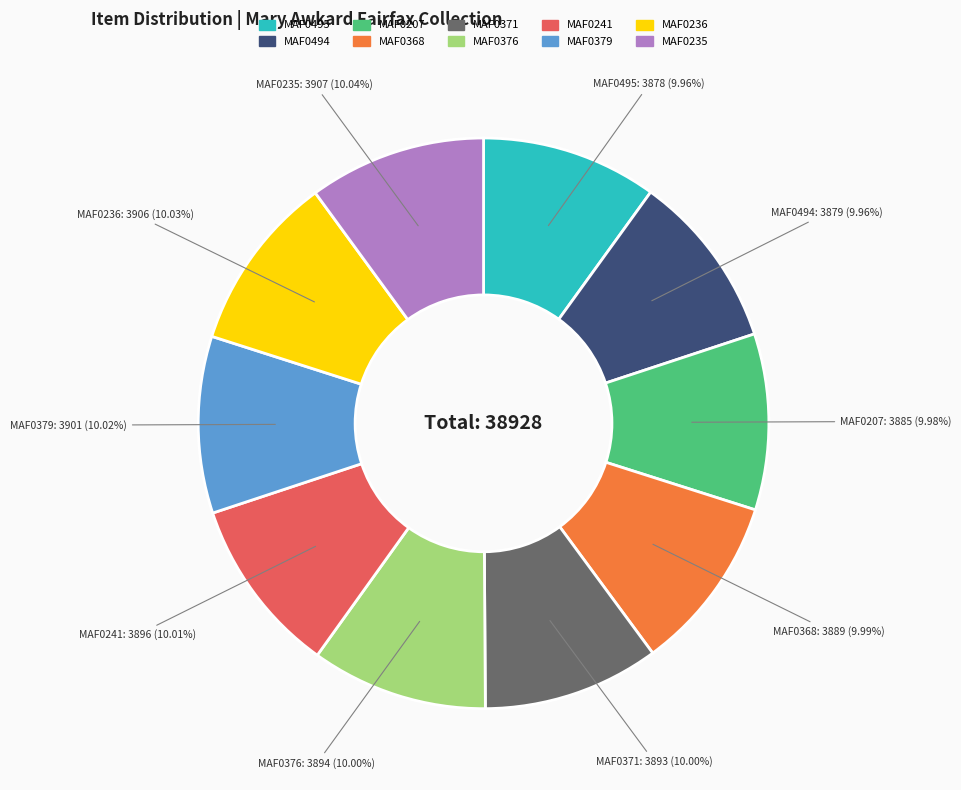

Does any single category account for the majority?

No